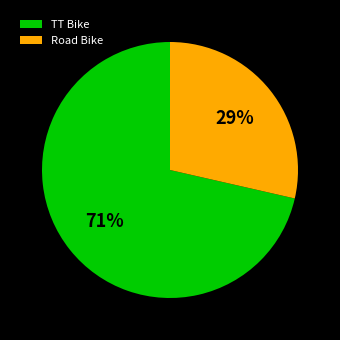

Which category has the smallest portion of the pie?

Road Bike